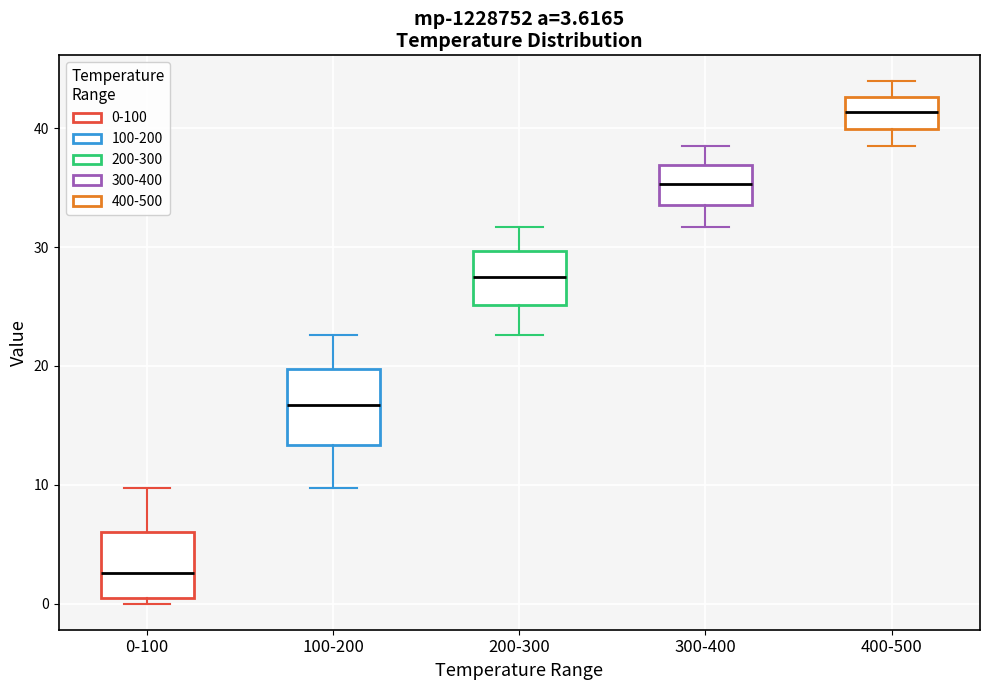

Which box's median line is the highest?

400-500